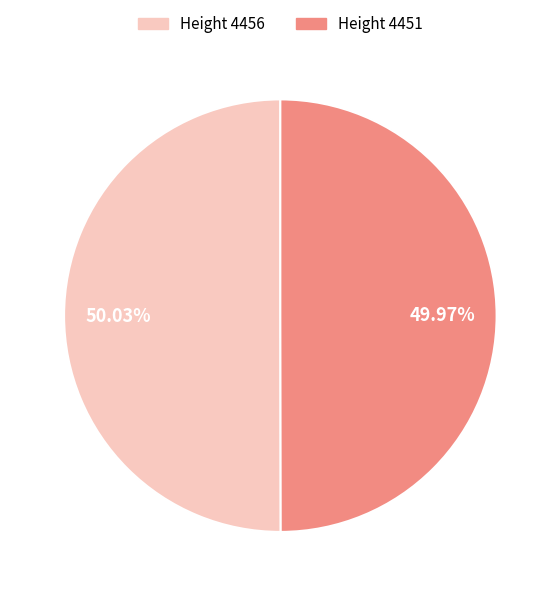

Does any single category account for the majority?

Yes